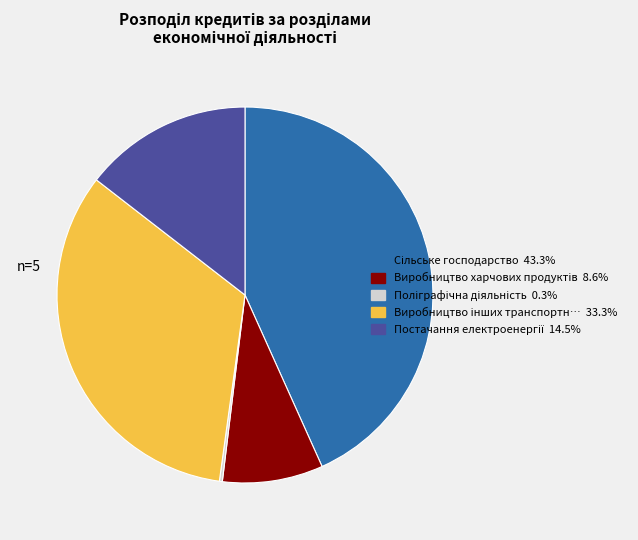

Does any single category account for the majority?

No